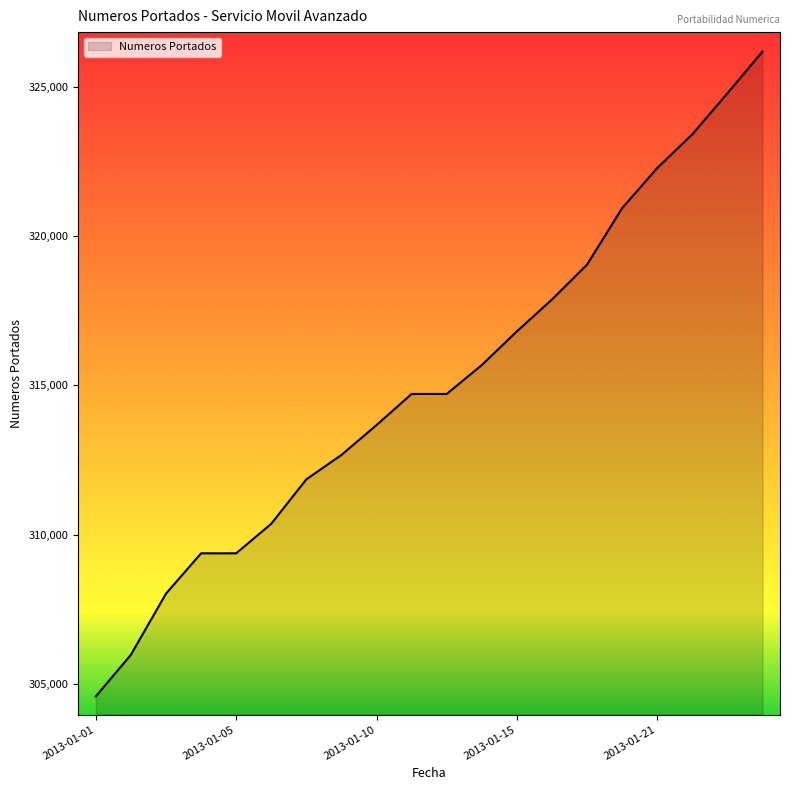

What is the smallest value displayed?

304573